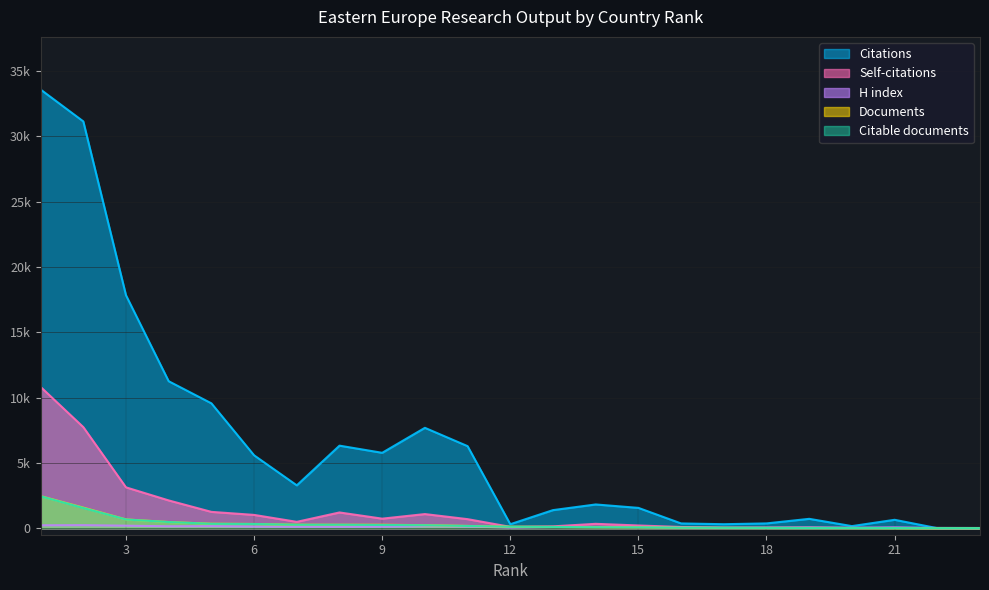

Is the value of Documents at 20 greater than the value of Self-citations at 1?

No